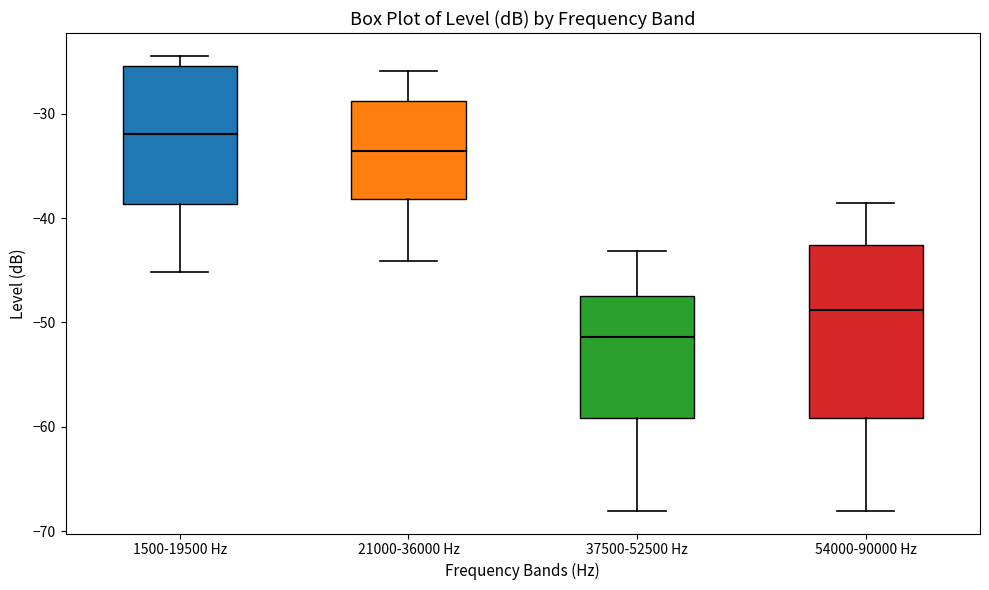

Which box's median line is the highest?

1500-19500 Hz